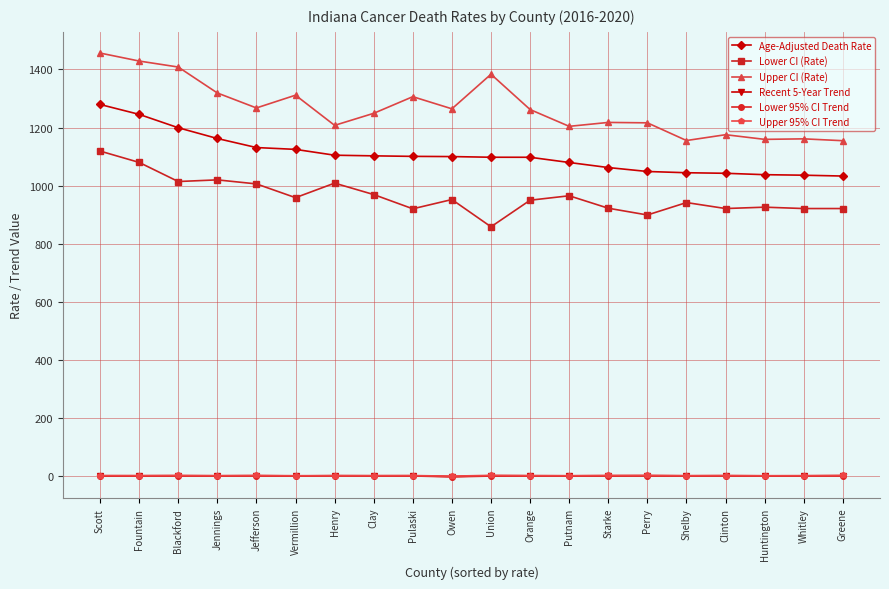

Is the value of Upper 95% CI Trend at Huntington greater than the value of Age-Adjusted Death Rate at Greene?

No